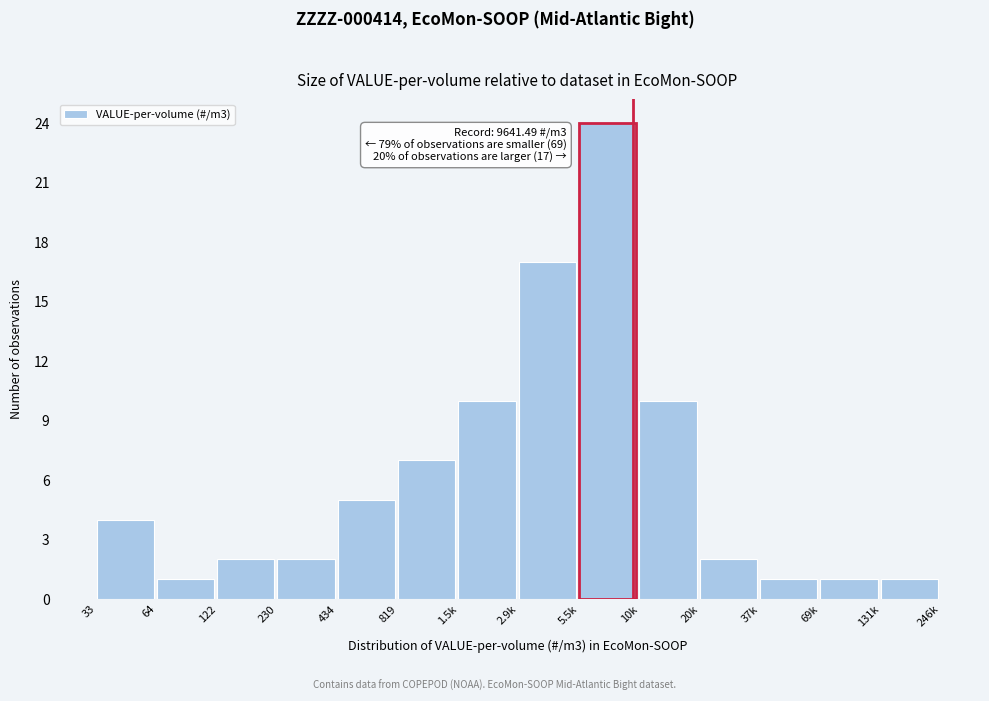

Reading right to left, extract all data points from this chart.

131k=1	69k=1	37k=1	20k=2	10k=10	5.5k=24	2.9k=17	1.5k=10	819=7	434=5	230=2	122=2	64=1	33=4